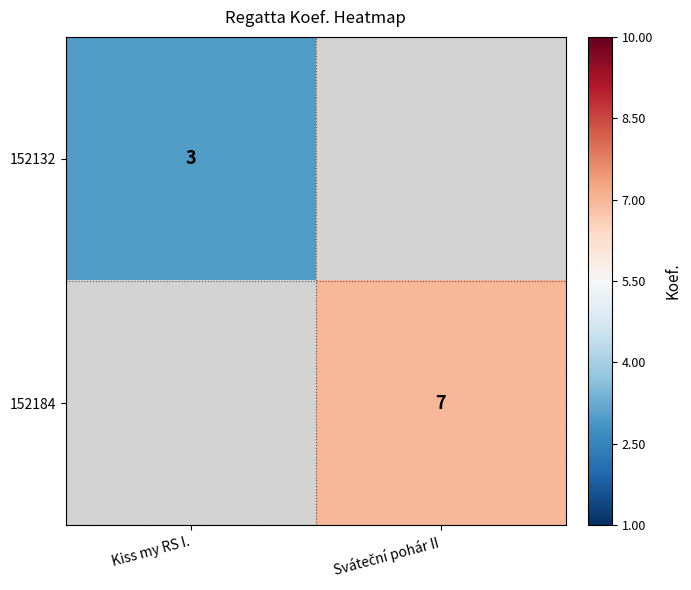

The value of 152132 at Kiss my RS I. is 3. True or false?

True